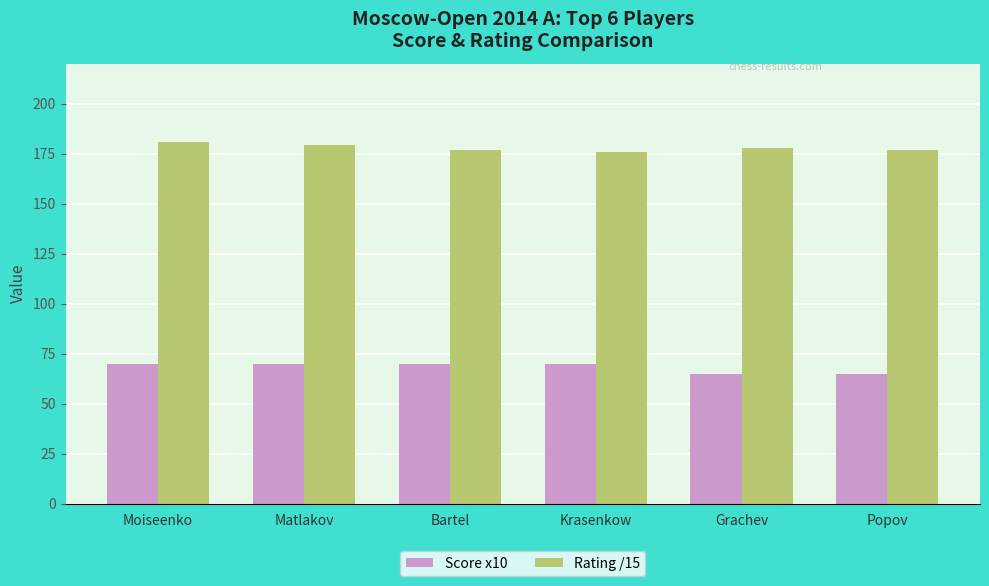

What are all the series names shown in the legend?

Score x10, Rating /15